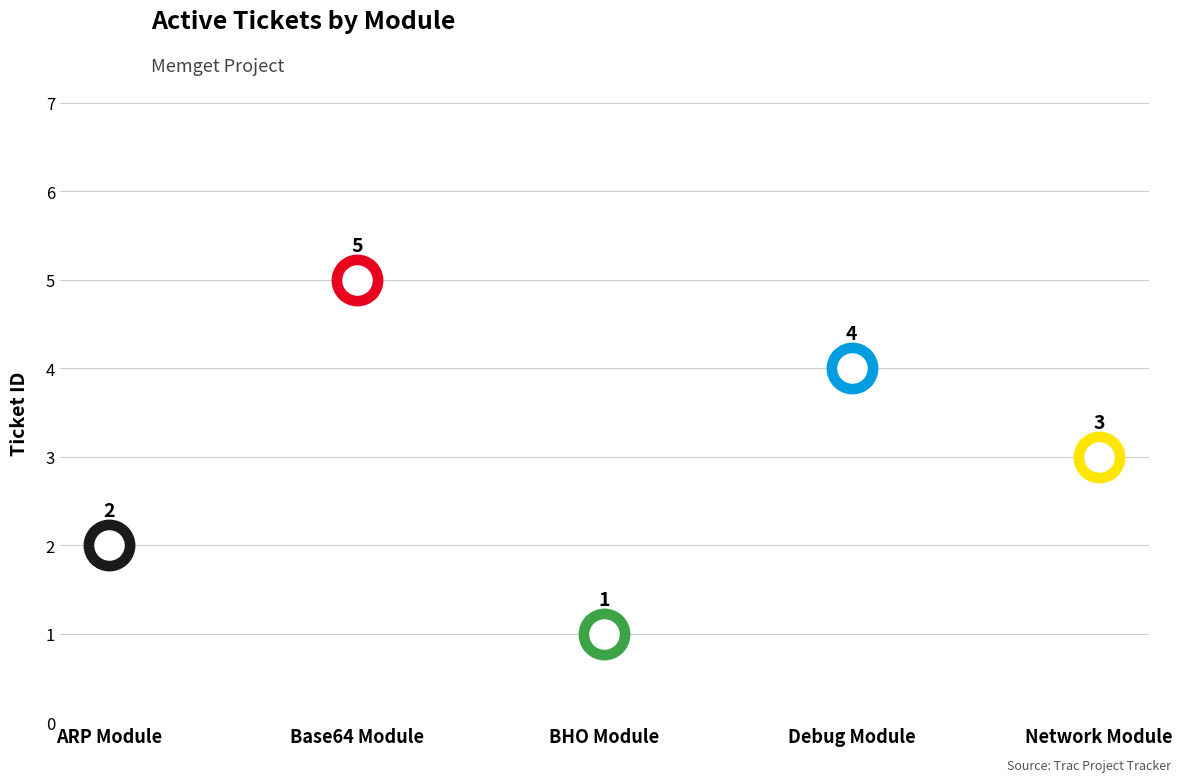

Which has a higher value, Base64 Module or Debug Module?

Base64 Module